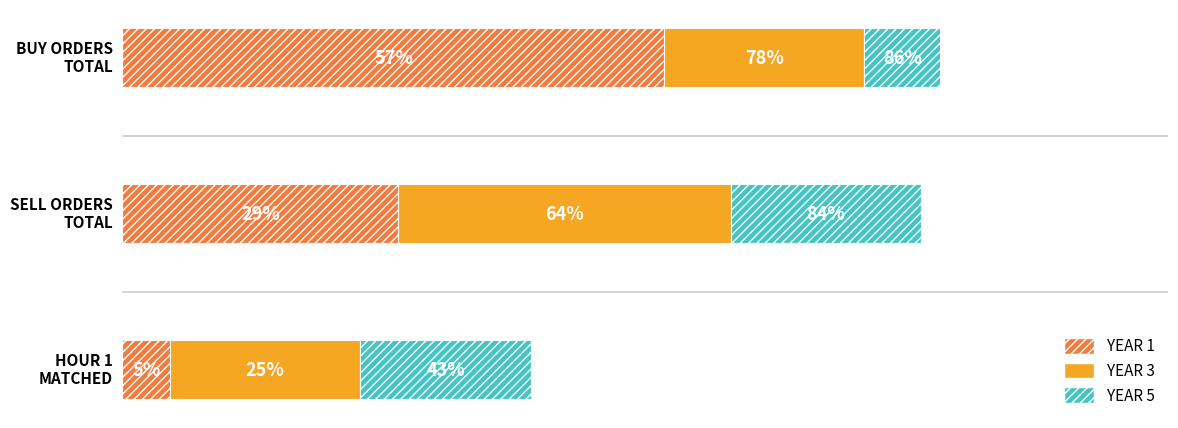

What are all the series names shown in the legend?

YEAR 1, YEAR 3, YEAR 5